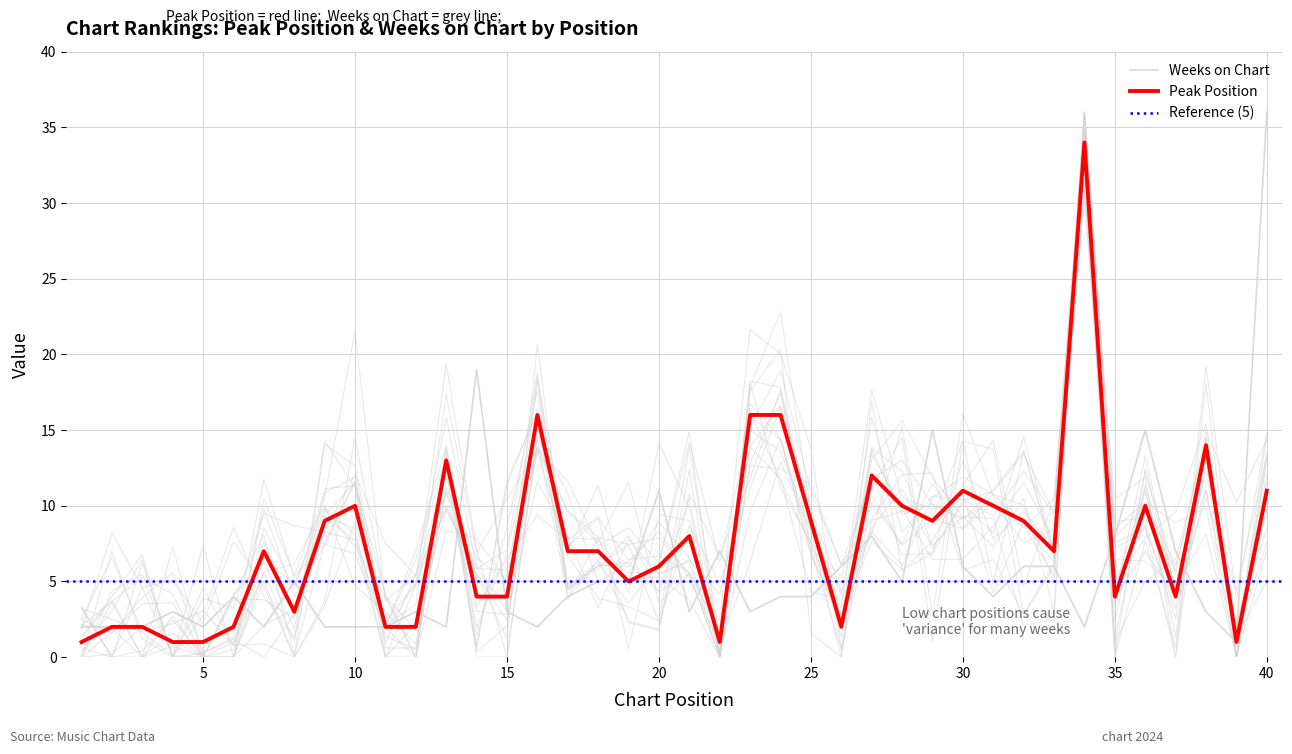

At how many categories does at least one series exceed 31?

2